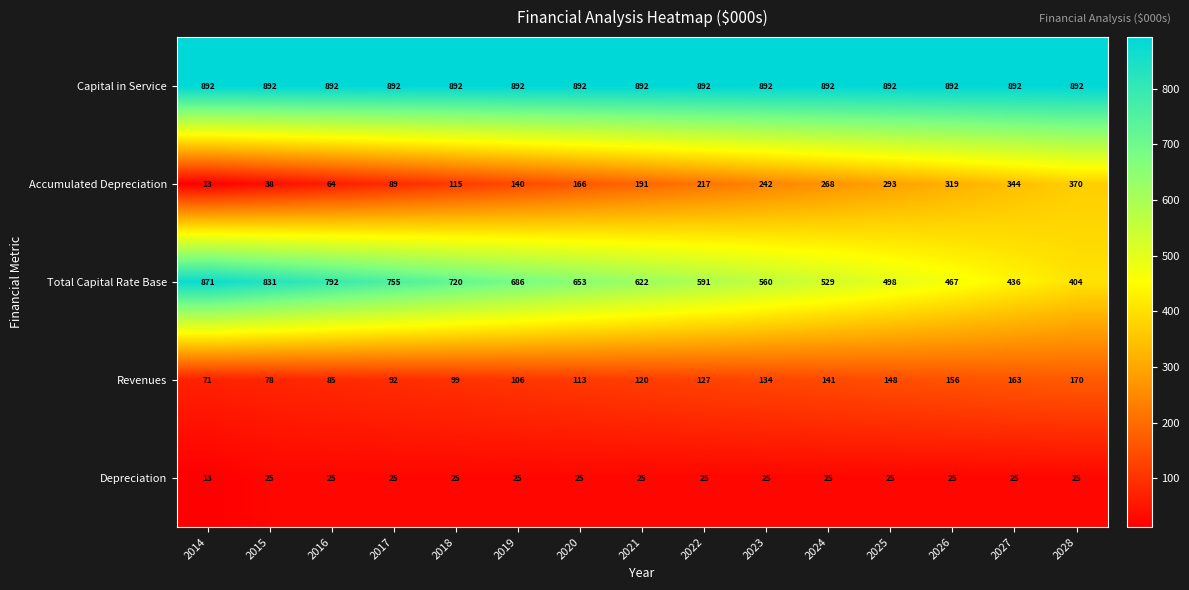

True or false: Depreciation has a value of 25 at 2016.

True